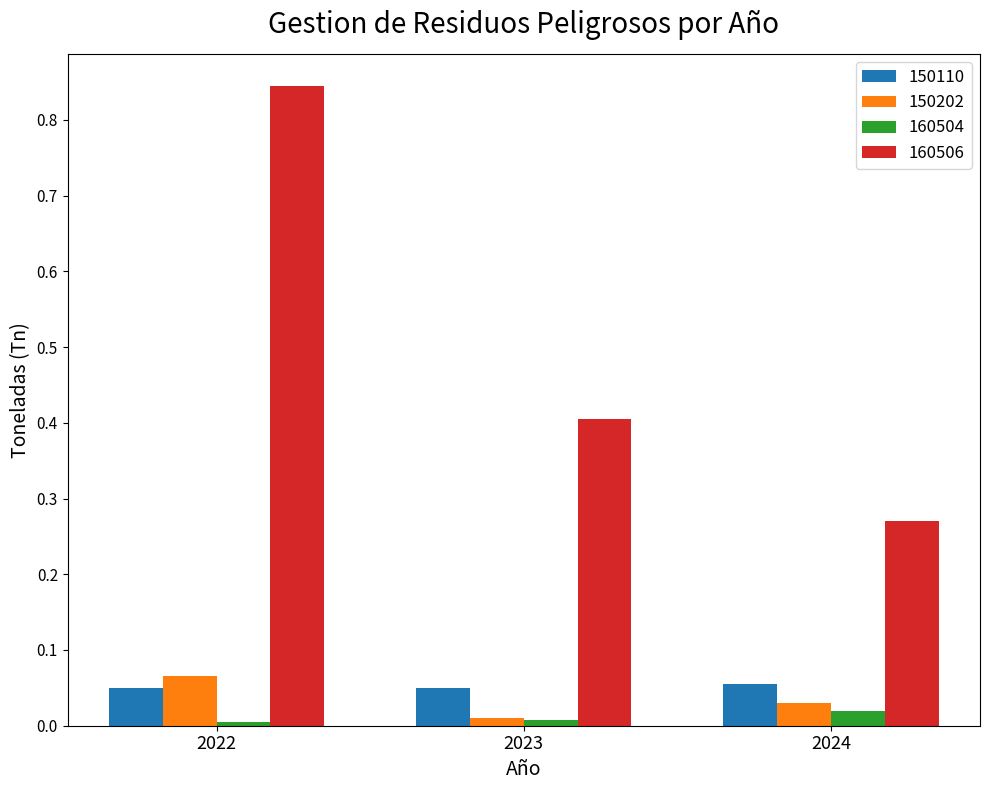

Which series has the largest total across all categories?

160506